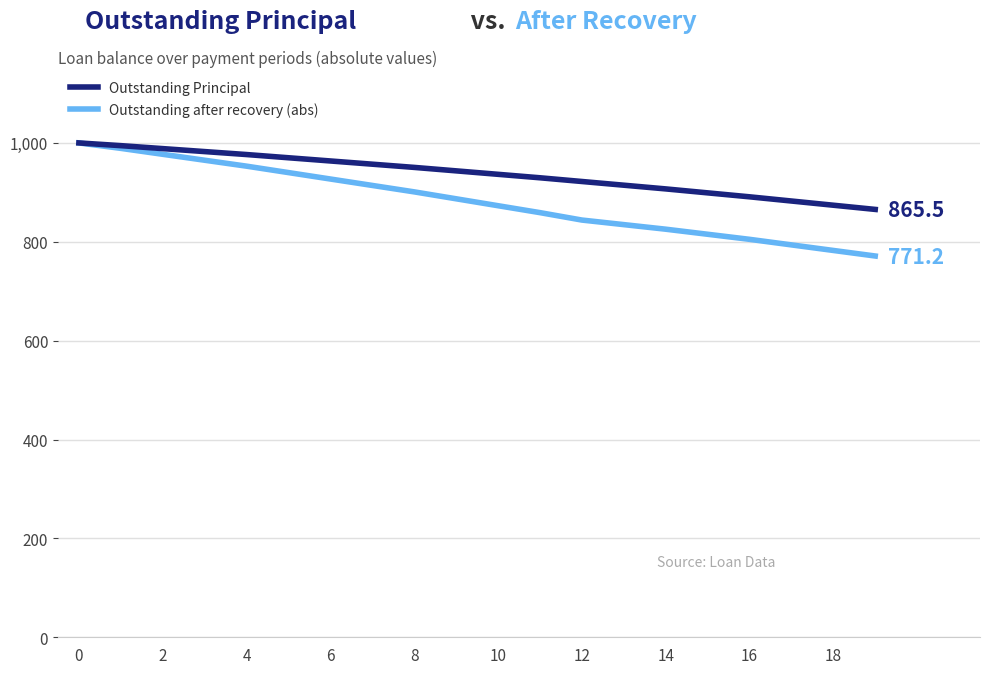

Which series has the largest total across all categories?

Outstanding Principal